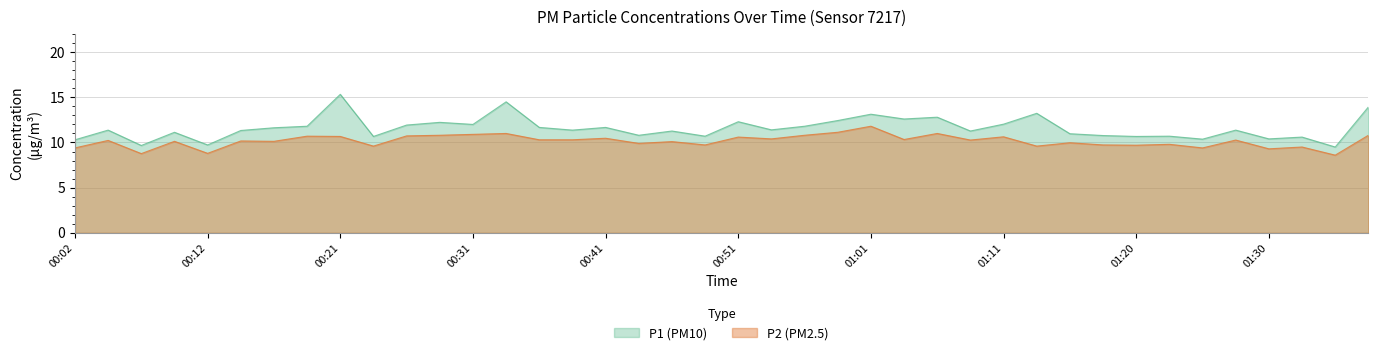

Where is the first local minimum for P1?

00:07